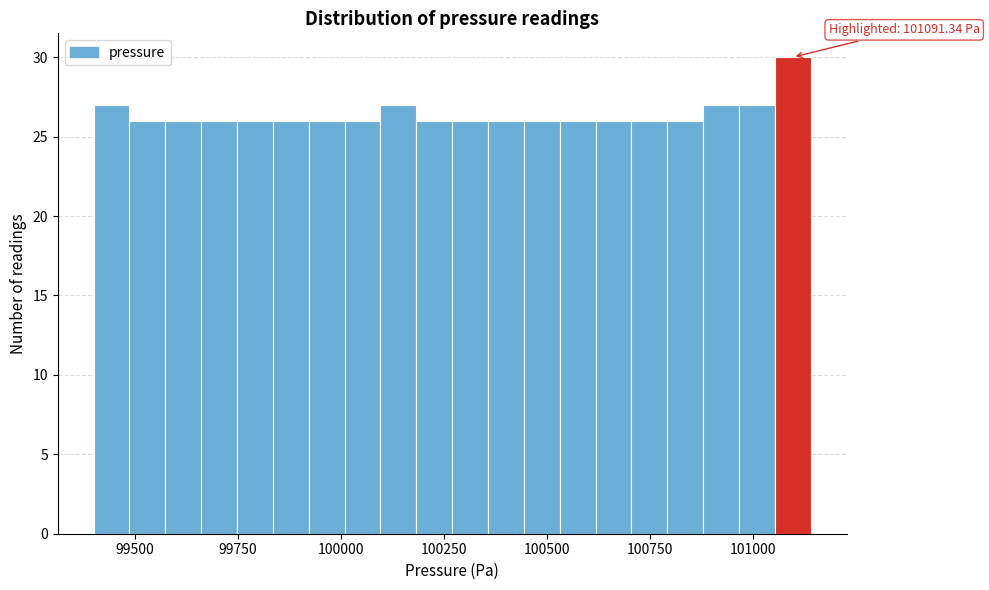

Read against the x-axis, roughly where is the centre of the tallest bar?

101100